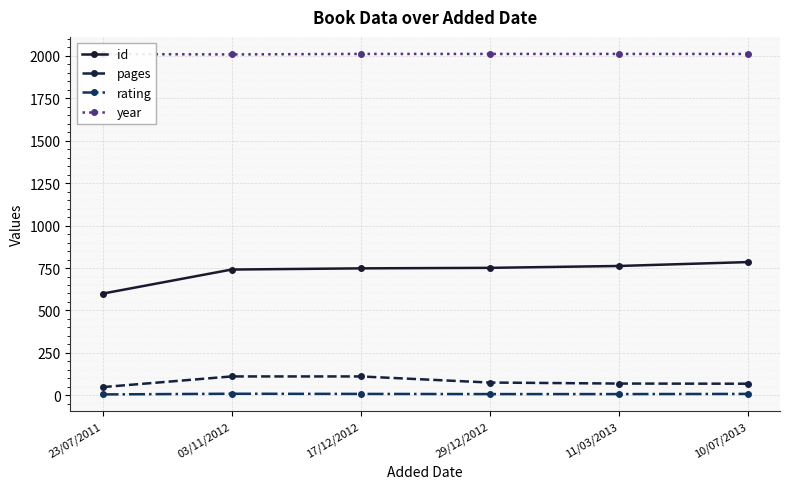

Where does the rating series first go above 8?

03/11/2012